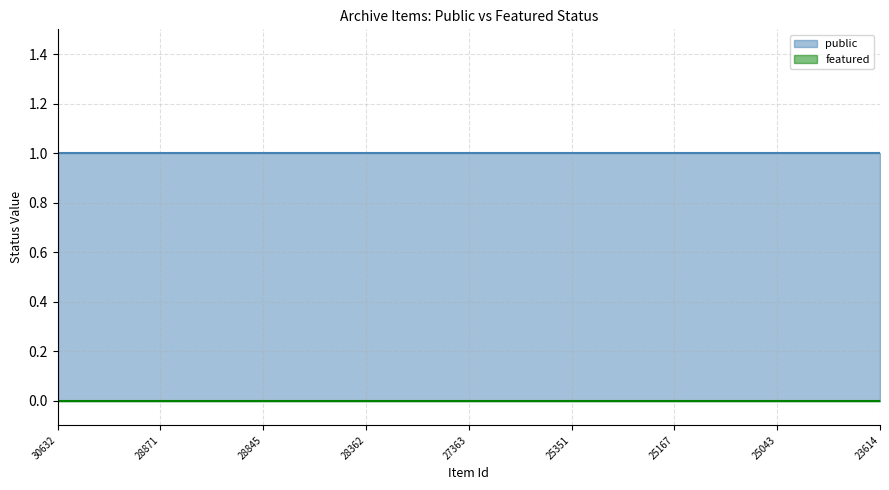

Reading left to right, extract all data points from this chart.

public: 1	1	1	1	1	1	1	1	1	1	1	1	1	1	1	1	1	1	1	1	1	1	1	1	1
featured: 0	0	0	0	0	0	0	0	0	0	0	0	0	0	0	0	0	0	0	0	0	0	0	0	0